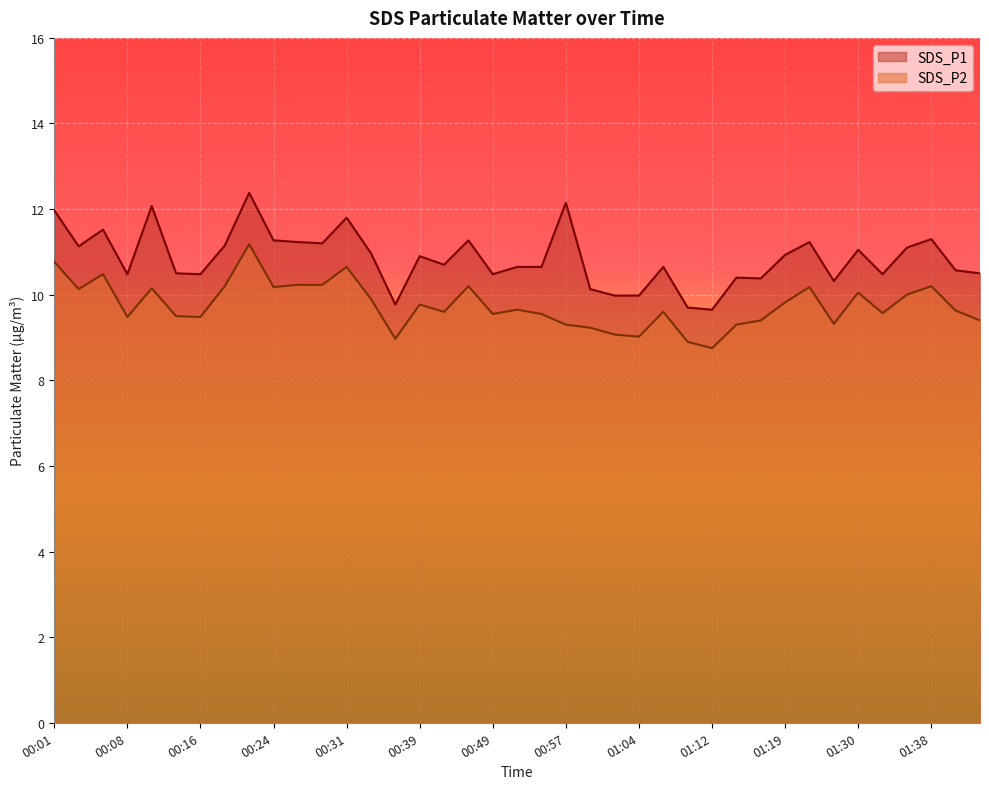

Where does the SDS_P1 series first go above 10?

00:01